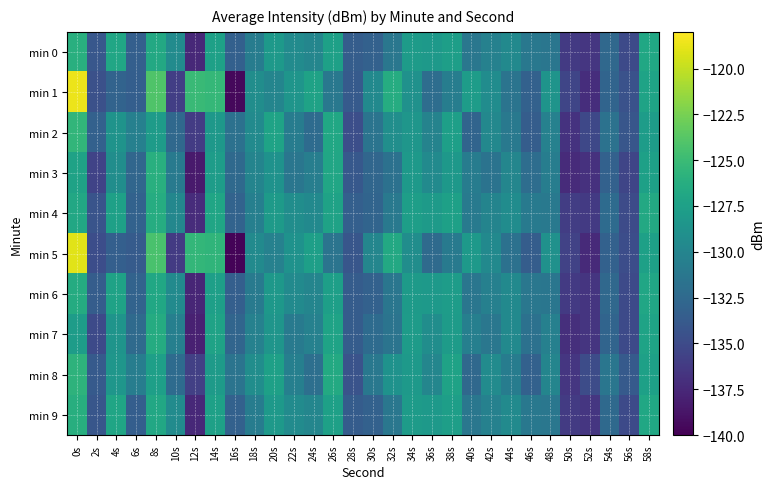

Reading left to right, what are all the values shown in this chart?

min 0: 0s=-126.1	2s=-134.0	4s=-127.0	6s=-133.3	8s=-126.7	10s=-129.4	12s=-137.5	14s=-127.5	16s=-133.2	18s=-130.8	20s=-128.1	22s=-129.4	24s=-129.9	26s=-127.5	28s=-133.6	30s=-133.2	32s=-131.3	34s=-127.9	36s=-128.1	38s=-127.7	40s=-131.3	42s=-130.3	44s=-129.5	46s=-131.2	48s=-131.3	50s=-136.2	52s=-136.5	54s=-132.5	56s=-135.1	58s=-126.9
min 1: 0s=-118.7	2s=-134.6	4s=-133.0	6s=-133.5	8s=-124.0	10s=-135.9	12s=-125.1	14s=-125.4	16s=-139.5	18s=-129.2	20s=-130.0	22s=-128.5	24s=-127.3	26s=-131.2	28s=-133.8	30s=-129.6	32s=-126.4	34s=-128.9	36s=-132.1	38s=-130.7	40s=-127.8	42s=-129.3	44s=-131.5	46s=-133.2	48s=-128.6	50s=-135.4	52s=-137.1	54s=-132.9	56s=-134.5	58s=-127.2
min 2: 0s=-125.5	2s=-133.2	4s=-128.7	6s=-130.4	8s=-127.9	10s=-132.6	12s=-136.1	14s=-128.3	16s=-131.8	18s=-129.5	20s=-127.2	22s=-130.8	24s=-132.3	26s=-126.9	28s=-134.7	30s=-131.5	32s=-129.1	34s=-128.4	36s=-130.2	38s=-127.6	40s=-132.9	42s=-129.7	44s=-131.1	46s=-133.5	48s=-130.3	50s=-136.8	52s=-135.2	54s=-131.7	56s=-134.1	58s=-127.8
min 3: 0s=-127.3	2s=-135.6	4s=-129.2	6s=-132.7	8s=-126.1	10s=-130.9	12s=-138.4	14s=-127.8	16s=-132.5	18s=-130.1	20s=-128.8	22s=-131.4	24s=-130.6	26s=-127.0	28s=-133.9	30s=-132.7	32s=-131.8	34s=-128.2	36s=-129.5	38s=-128.3	40s=-130.8	42s=-131.6	44s=-129.9	46s=-132.1	48s=-130.7	50s=-137.3	52s=-136.9	54s=-133.2	56s=-135.4	58s=-127.5
min 4: 0s=-126.8	2s=-134.3	4s=-127.5	6s=-133.1	8s=-126.4	10s=-129.8	12s=-137.2	14s=-127.1	16s=-133.0	18s=-130.5	20s=-128.0	22s=-129.2	24s=-129.6	26s=-127.3	28s=-133.3	30s=-132.9	32s=-131.1	34s=-127.7	36s=-128.0	38s=-127.5	40s=-131.0	42s=-130.1	44s=-129.3	46s=-131.0	48s=-131.1	50s=-136.0	52s=-136.3	54s=-132.3	56s=-135.0	58s=-126.7
min 5: 0s=-119.0	2s=-134.8	4s=-133.3	6s=-133.7	8s=-124.3	10s=-136.2	12s=-125.4	14s=-125.6	16s=-139.8	18s=-129.5	20s=-130.3	22s=-128.8	24s=-127.6	26s=-131.5	28s=-134.1	30s=-129.9	32s=-126.7	34s=-129.2	36s=-132.4	38s=-131.0	40s=-128.1	42s=-129.6	44s=-131.8	46s=-133.5	48s=-128.9	50s=-135.7	52s=-137.4	54s=-133.2	56s=-134.8	58s=-127.5
min 6: 0s=-126.5	2s=-133.5	4s=-127.3	6s=-133.0	8s=-126.9	10s=-129.5	12s=-137.6	14s=-127.6	16s=-133.3	18s=-130.9	20s=-128.3	22s=-129.5	24s=-130.0	26s=-127.6	28s=-133.6	30s=-133.2	32s=-131.4	34s=-128.0	36s=-128.2	38s=-127.8	40s=-131.4	42s=-130.4	44s=-129.6	46s=-131.3	48s=-131.4	50s=-136.3	52s=-136.6	54s=-132.6	56s=-135.1	58s=-127.0
min 7: 0s=-127.8	2s=-135.1	4s=-128.6	6s=-132.4	8s=-126.5	10s=-130.5	12s=-138.0	14s=-127.3	16s=-132.8	18s=-130.3	20s=-128.5	22s=-131.0	24s=-130.3	26s=-127.2	28s=-133.6	30s=-132.3	32s=-131.5	34s=-127.9	36s=-129.2	38s=-127.9	40s=-130.5	42s=-131.3	44s=-129.6	46s=-131.8	48s=-130.4	50s=-137.0	52s=-136.6	54s=-132.9	56s=-135.1	58s=-127.2
min 8: 0s=-125.8	2s=-133.8	4s=-128.4	6s=-130.7	8s=-127.6	10s=-132.3	12s=-135.8	14s=-128.0	16s=-131.5	18s=-129.2	20s=-127.5	22s=-130.5	24s=-132.0	26s=-126.6	28s=-134.4	30s=-131.2	32s=-128.8	34s=-128.1	36s=-129.9	38s=-127.3	40s=-132.6	42s=-129.4	44s=-130.8	46s=-133.2	48s=-130.0	50s=-136.5	52s=-134.9	54s=-131.4	56s=-133.8	58s=-127.5
min 9: 0s=-126.2	2s=-134.1	4s=-127.1	6s=-133.4	8s=-126.8	10s=-129.4	12s=-137.5	14s=-127.5	16s=-133.2	18s=-130.8	20s=-128.1	22s=-129.4	24s=-129.9	26s=-127.5	28s=-133.6	30s=-133.2	32s=-131.3	34s=-127.9	36s=-128.1	38s=-127.7	40s=-131.3	42s=-130.3	44s=-129.5	46s=-131.2	48s=-131.3	50s=-136.2	52s=-136.5	54s=-132.5	56s=-135.1	58s=-126.9